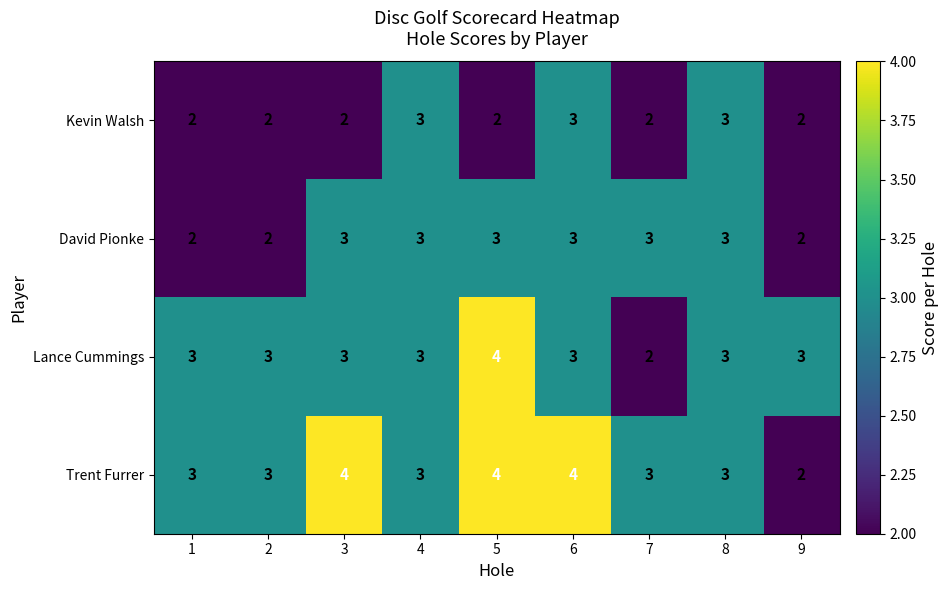

Is the value of Kevin Walsh at 2 greater than the value of David Pionke at 8?

No